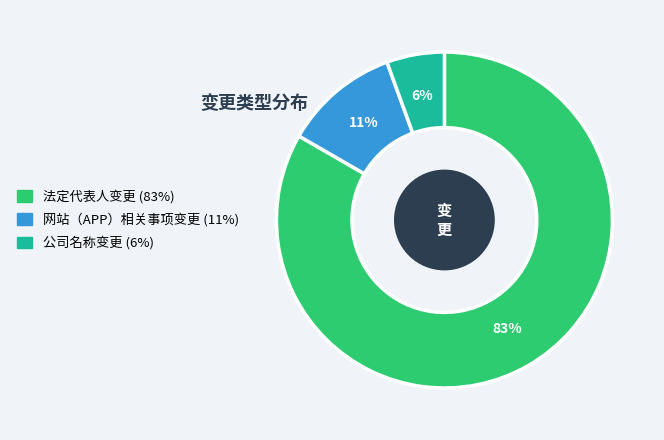

Which category has the smallest portion of the pie?

公司名称变更